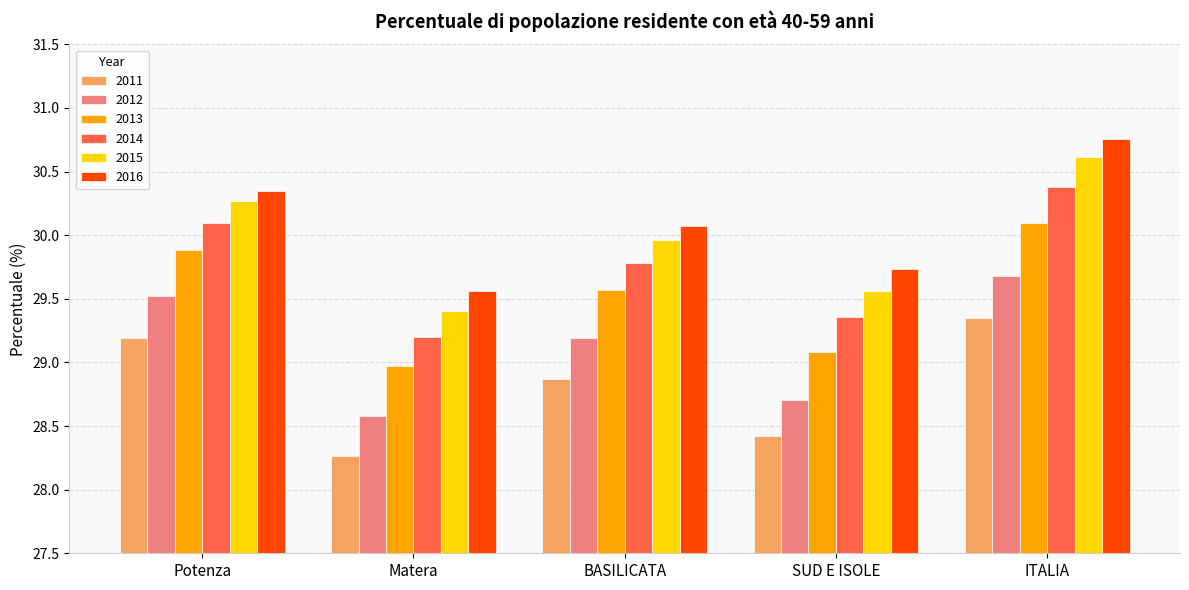

Is it true that 2015 equals 44.1 at Potenza?

False